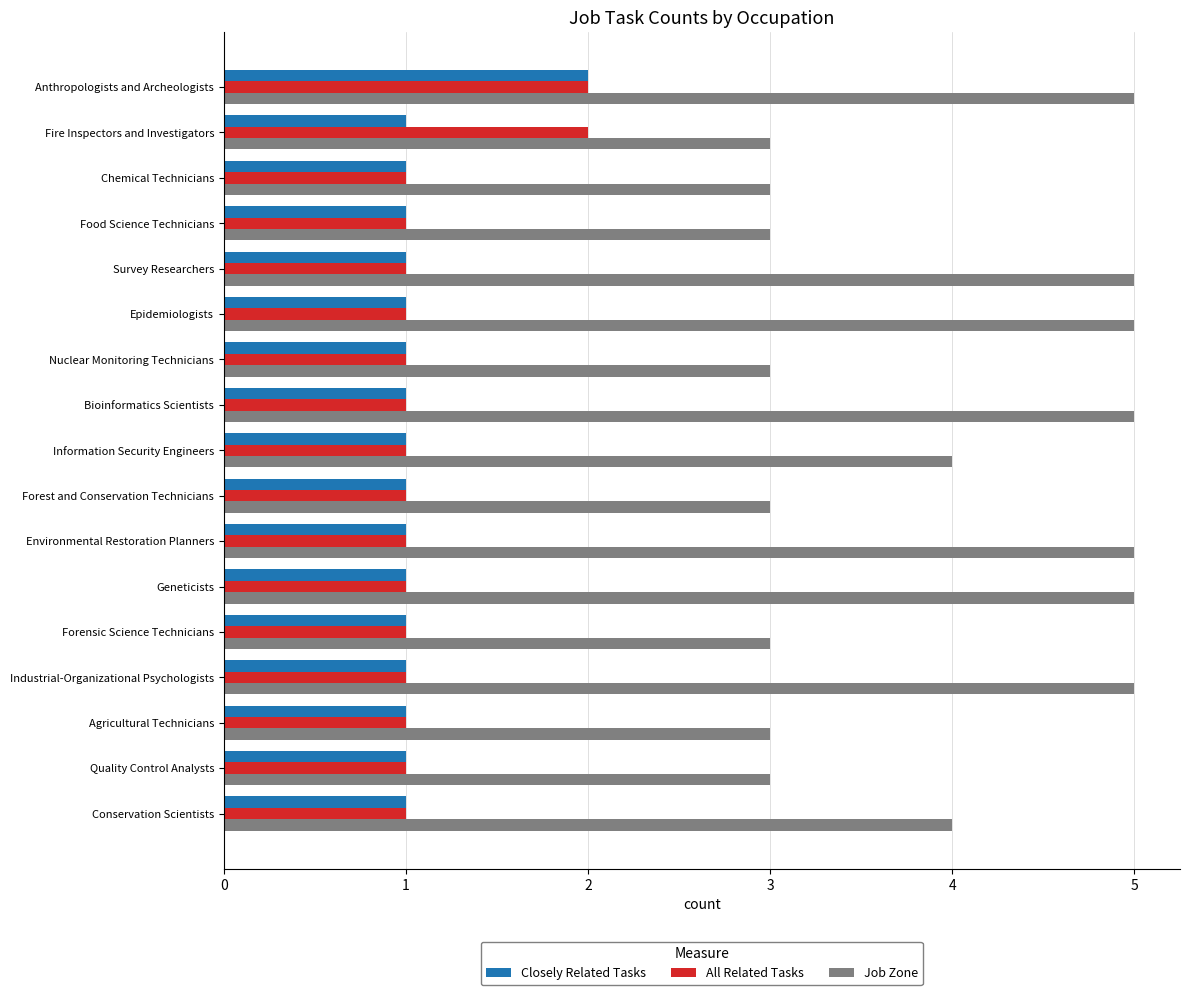

Which series has the widest spread of values?

Job Zone